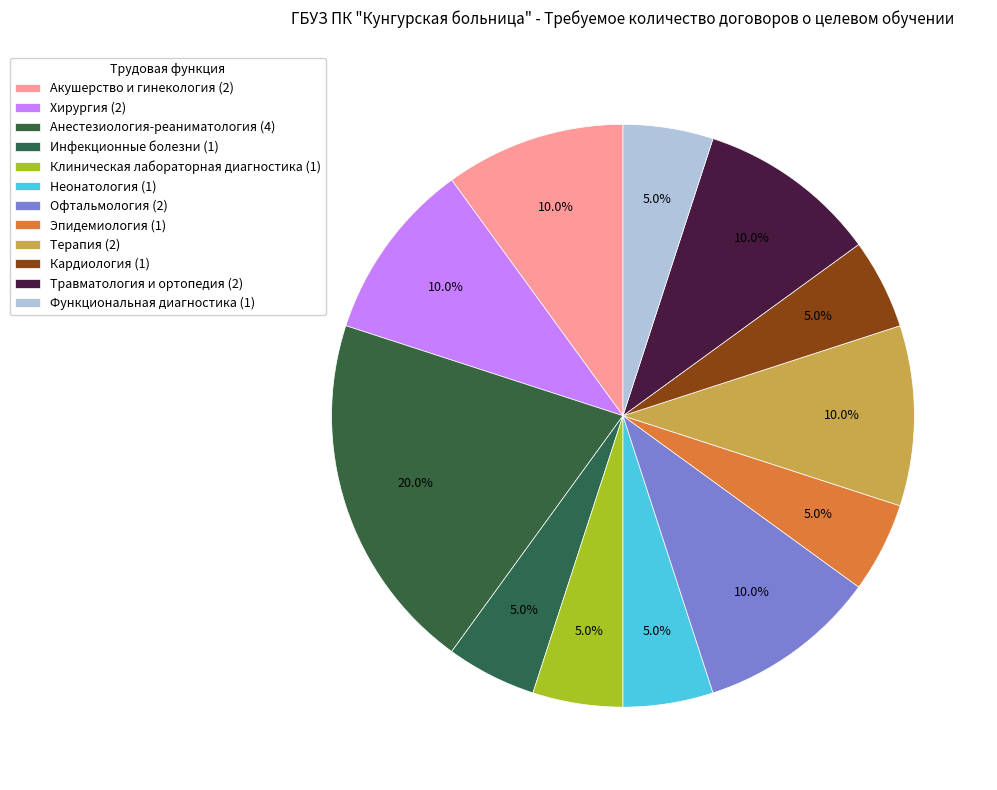

Does any single category account for the majority?

No